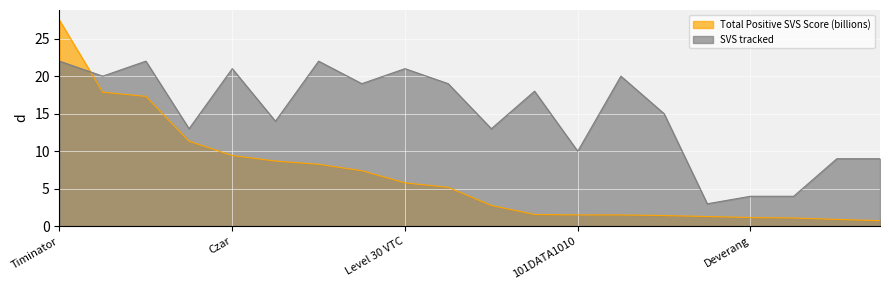

True or false: SVS tracked and Total Positive SVS Score (billions) cross at least once.

True